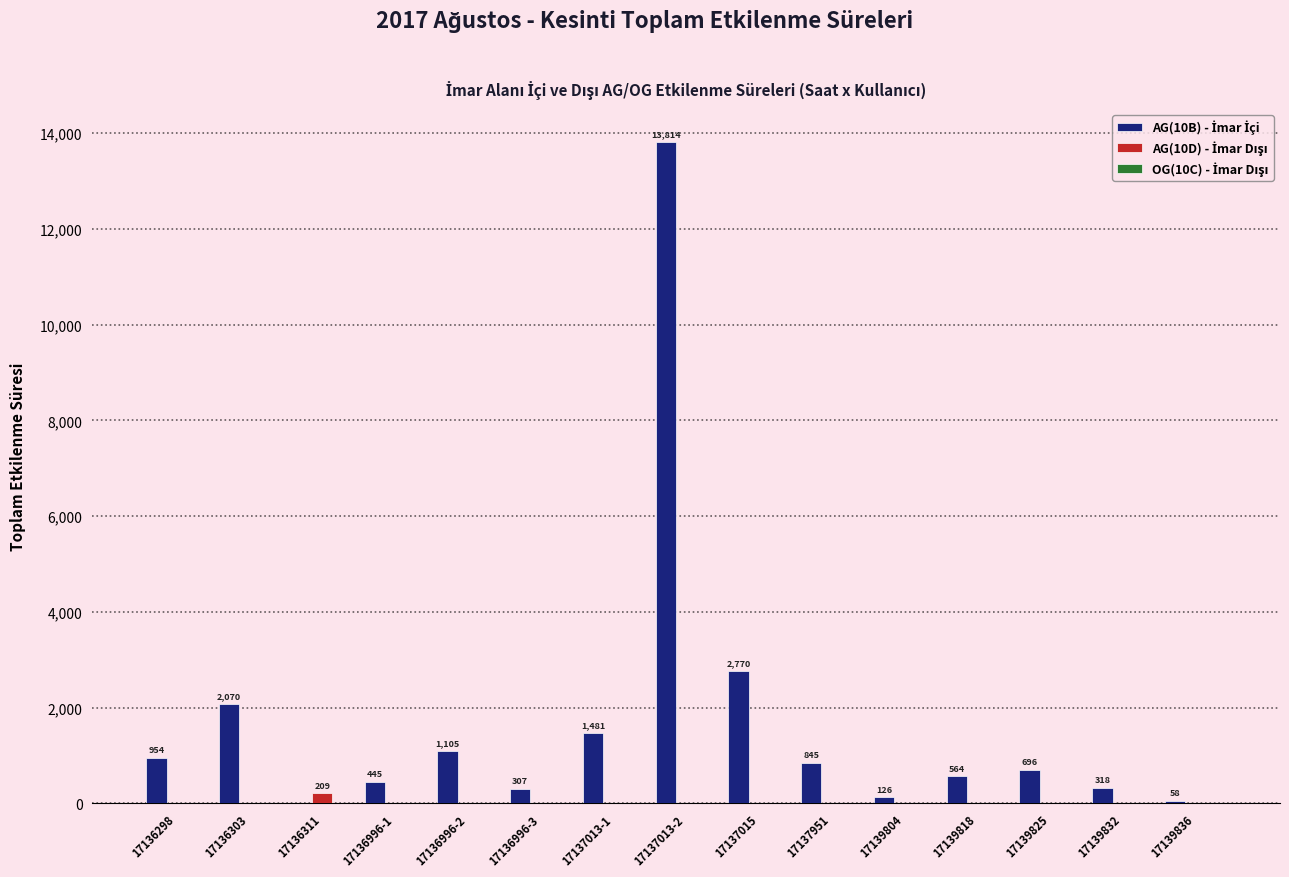

What is the greatest value displayed?

13814.1